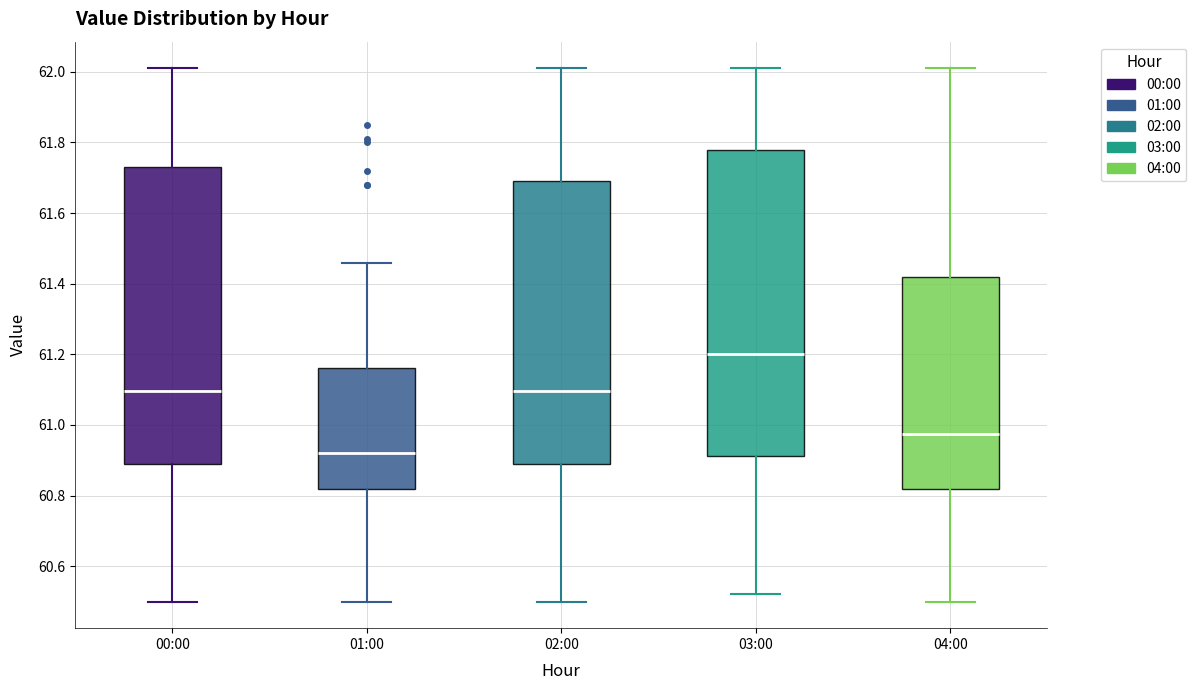

Which box is the tallest, from its lower edge to its upper edge?

03:00